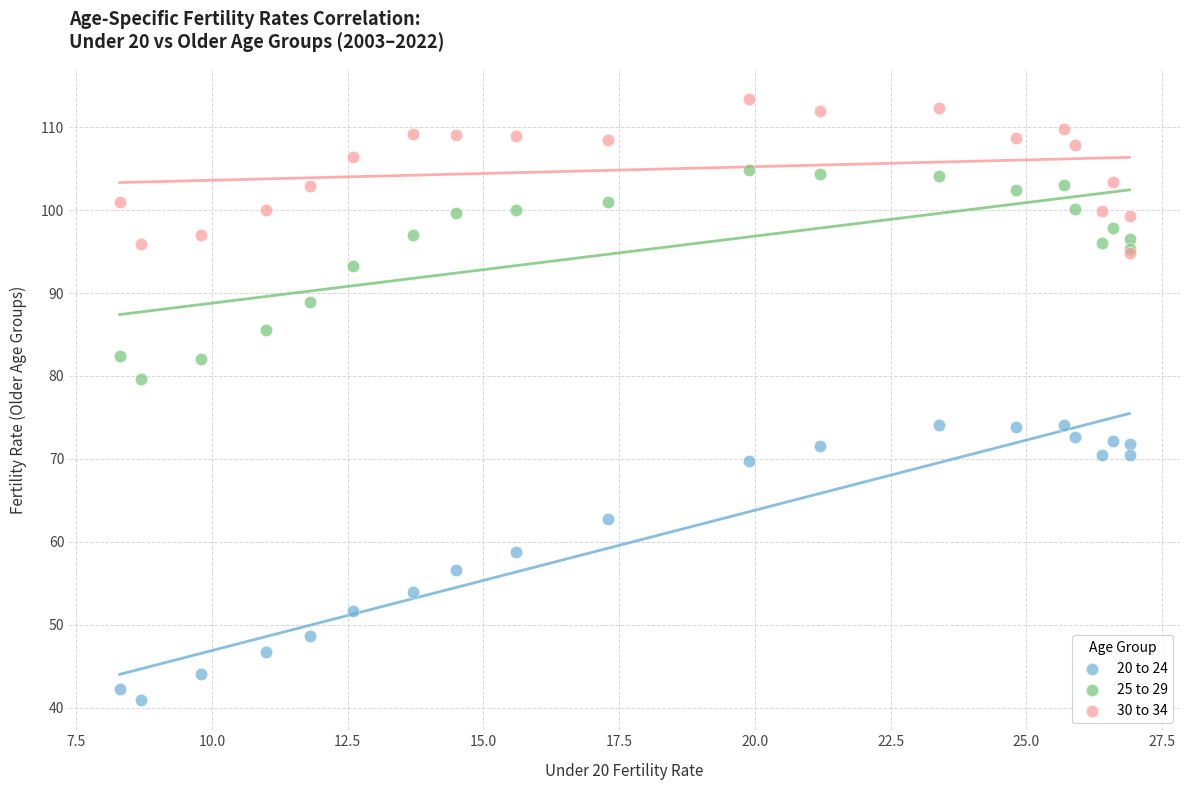

What are all the series names shown in the legend?

20 to 24, 25 to 29, 30 to 34